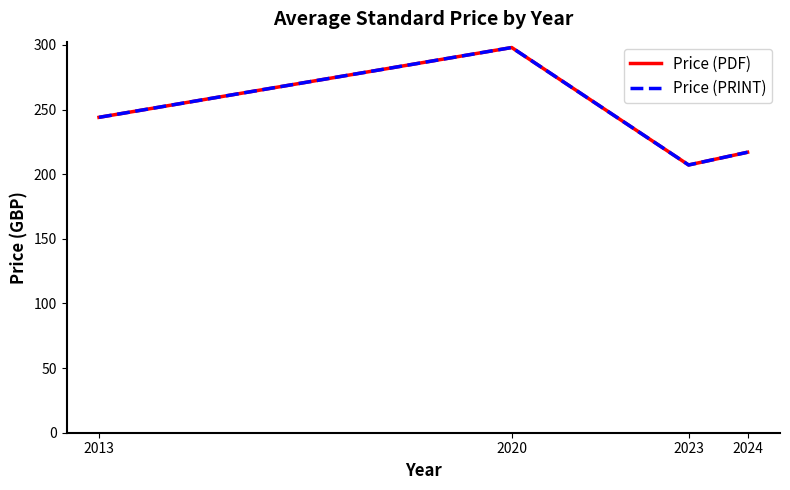

Does the chart display data point markers on the line(s)?

No